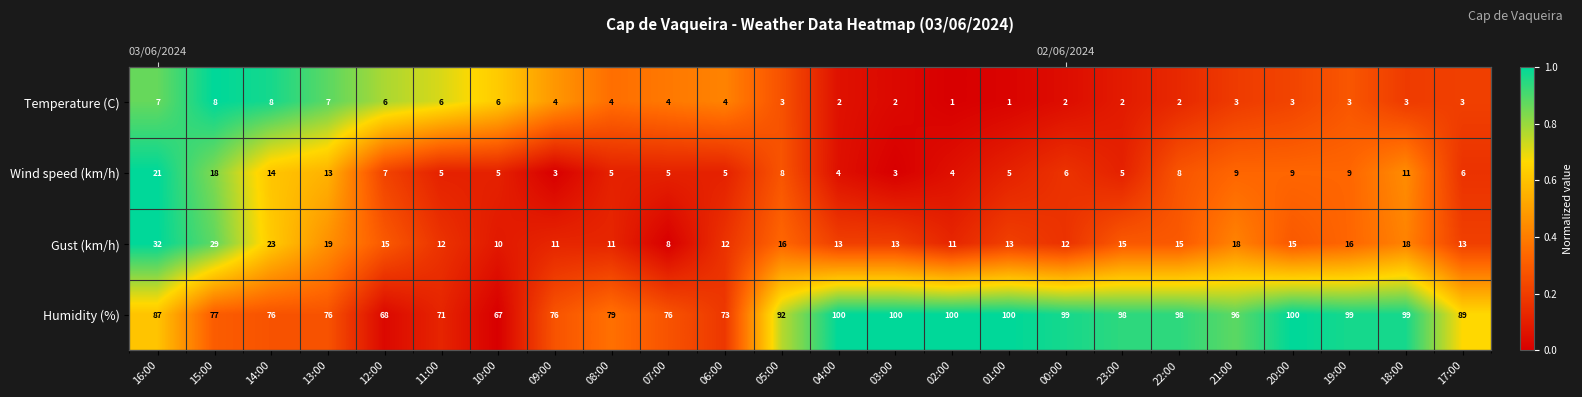

Which series changed the most between 08:00 and 07:00?

Gust (km/h)